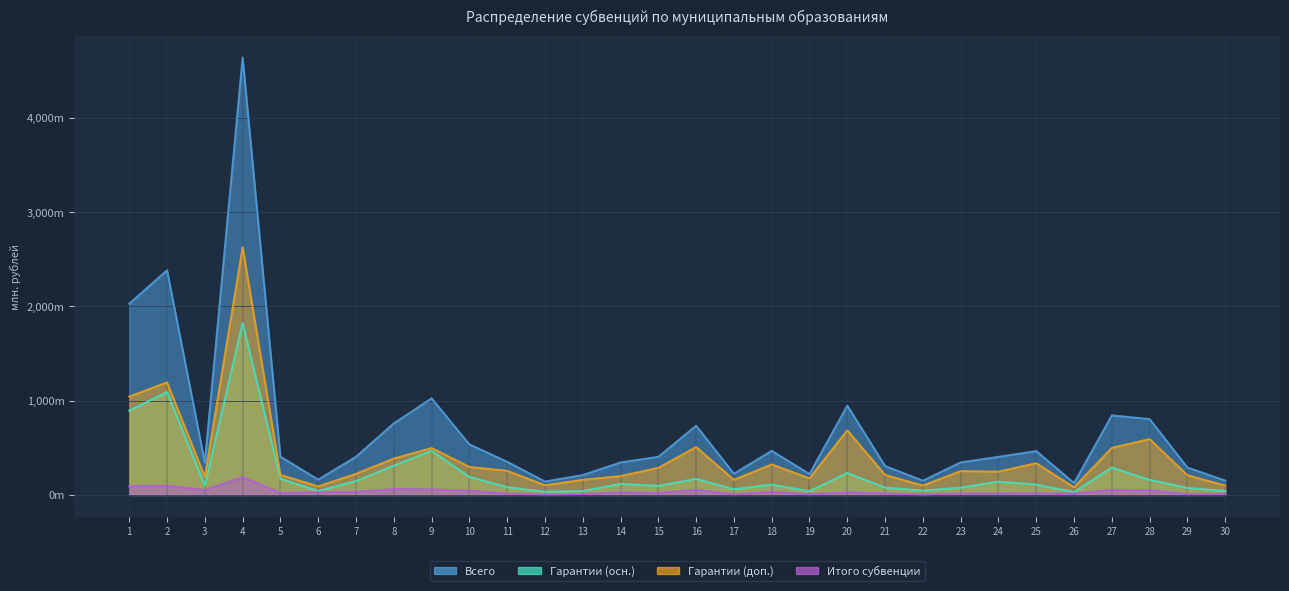

What is the difference between the maximum and minimum values in the Обеспечение гарантий (col_17) series?

1792.6